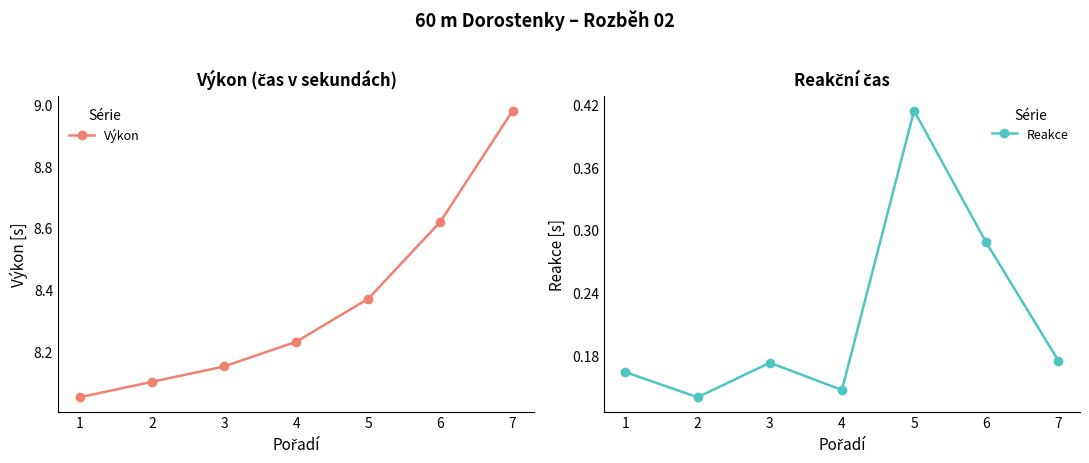

True or false: Výkon has a value of 8.1 at 2.

True